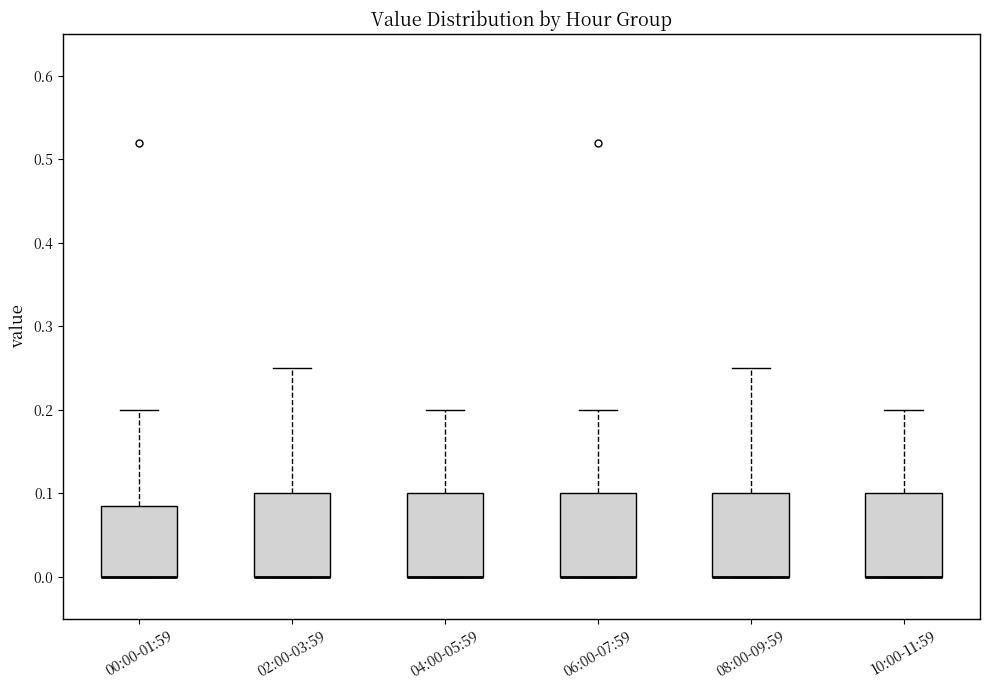

Reading left to right, transcribe this box plot: for each box, give where its median line is, the range the box spans, and where its two whiskers end, as read against the y-axis. The values are not printed on the chart, so give them approximately, as read against the axis.

00:00-01:59: median 0.00 (drawn on the box's lower edge), box 0.00 to 0.09, whiskers 0.00 to 0.20
02:00-03:59: median 0.00 (drawn on the box's lower edge), box 0.00 to 0.10, whiskers 0.00 to 0.25
04:00-05:59: median 0.00 (drawn on the box's lower edge), box 0.00 to 0.10, whiskers 0.00 to 0.20
06:00-07:59: median 0.00 (drawn on the box's lower edge), box 0.00 to 0.10, whiskers 0.00 to 0.20
08:00-09:59: median 0.00 (drawn on the box's lower edge), box 0.00 to 0.10, whiskers 0.00 to 0.25
10:00-11:59: median 0.00 (drawn on the box's lower edge), box 0.00 to 0.10, whiskers 0.00 to 0.20